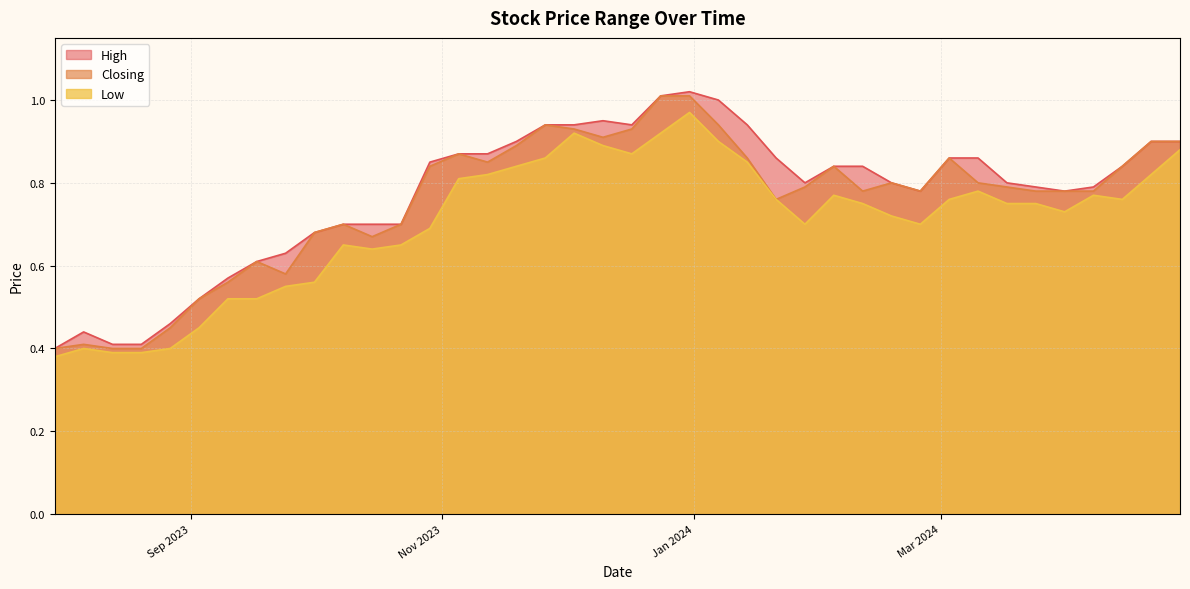

True or false: Closing and Low intersect in this chart.

False